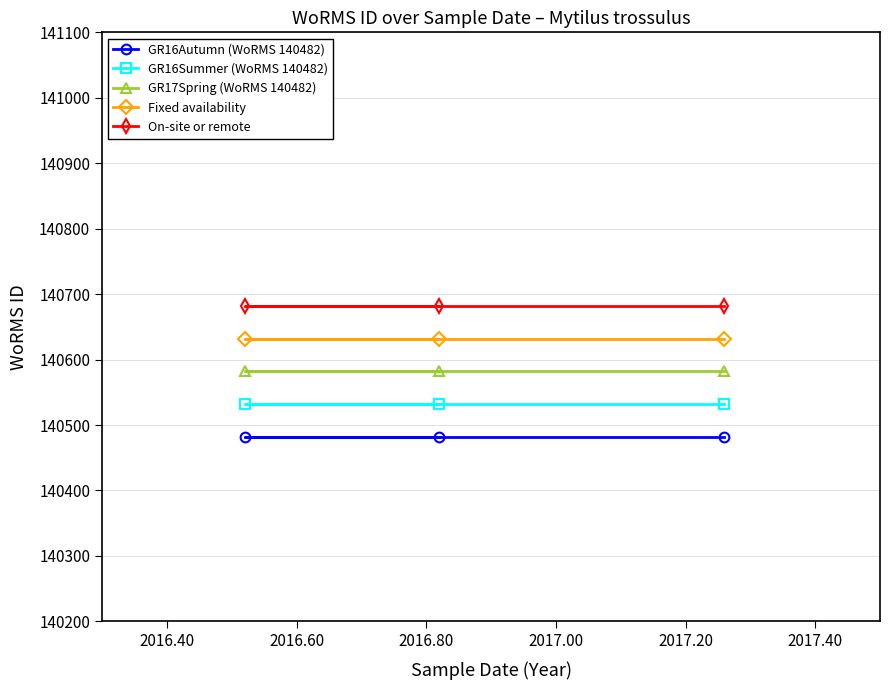

Rank the series by their maximum value, from highest to lowest.

On-site or remote, Fixed availability, GR17Spring (WoRMS 140482), GR16Summer (WoRMS 140482), GR16Autumn (WoRMS 140482)